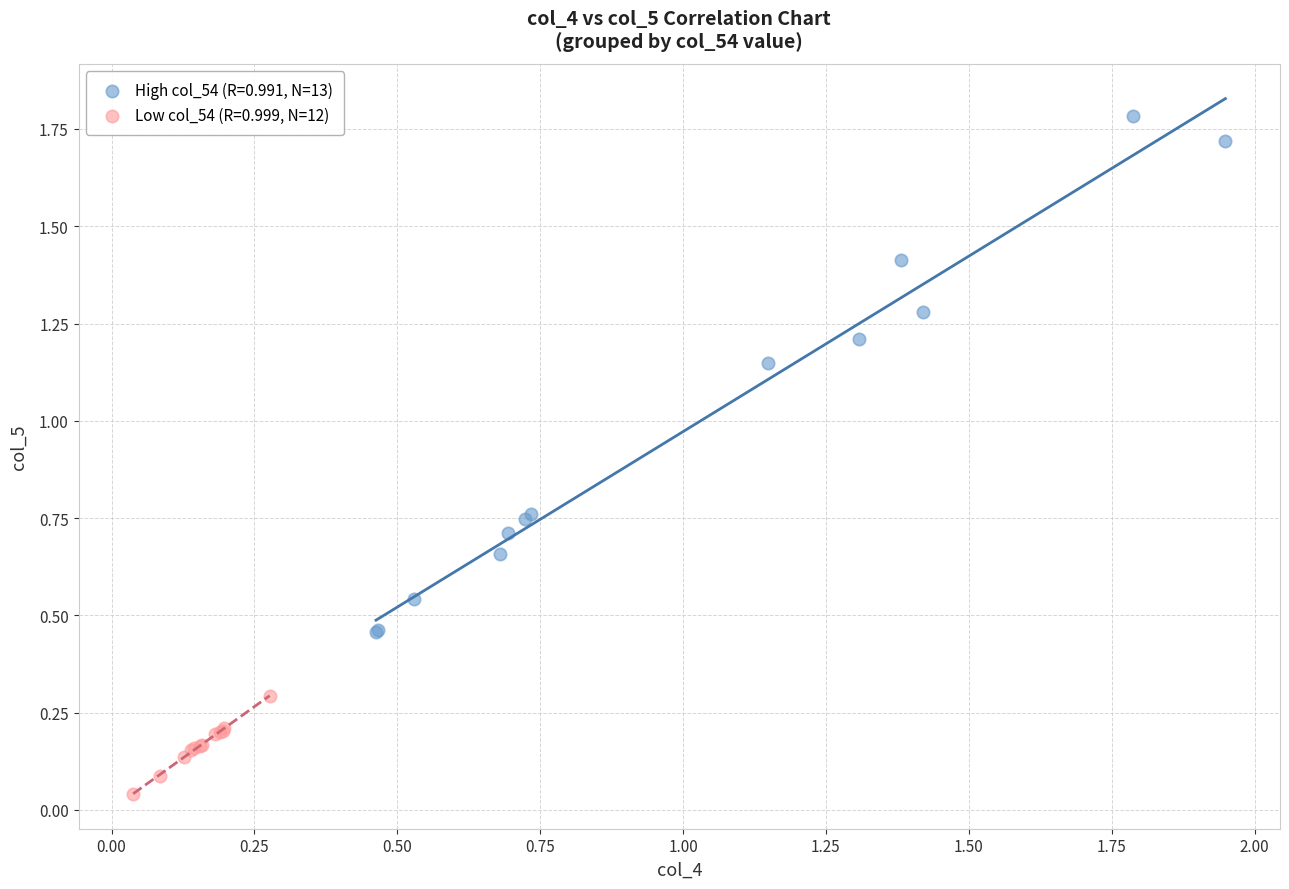

Which series contains the lowest Y value?

Low col_54 (R=0.999, N=12)